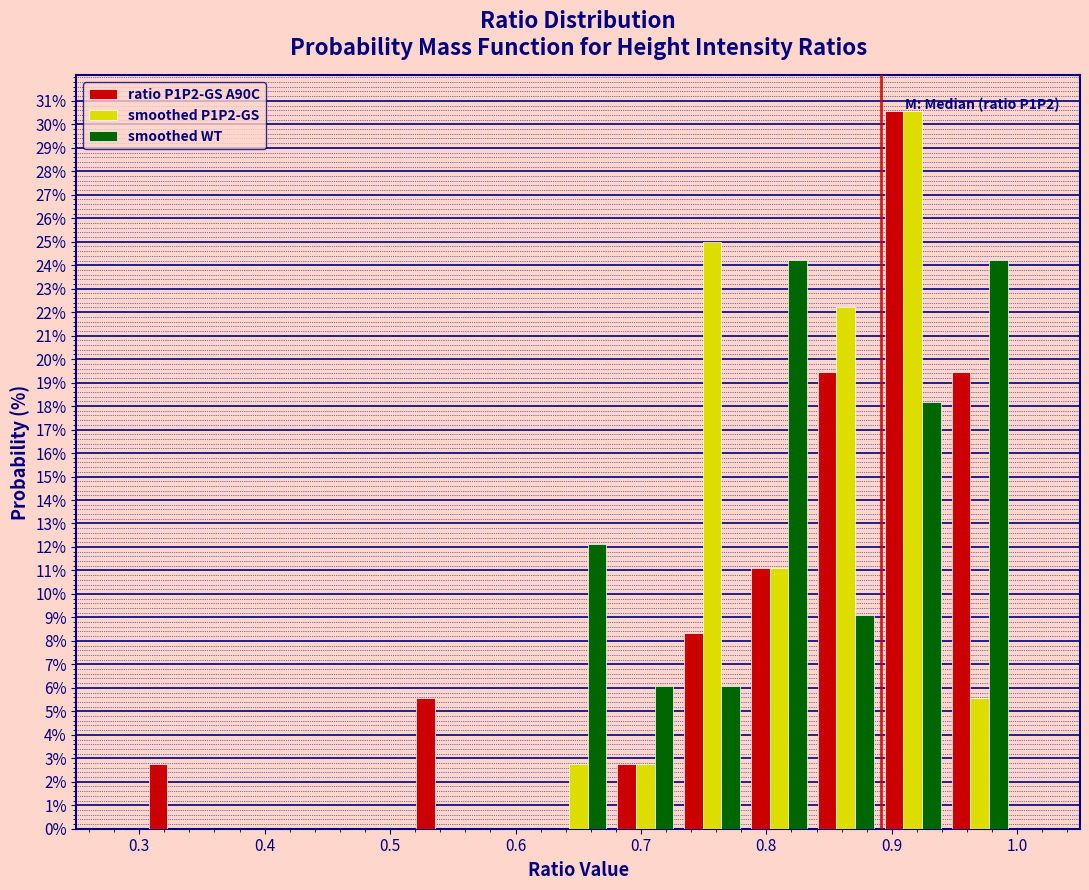

In the smoothed P1P2-GS series, which range on the x-axis has the tallest bar?

0.89 to 0.94